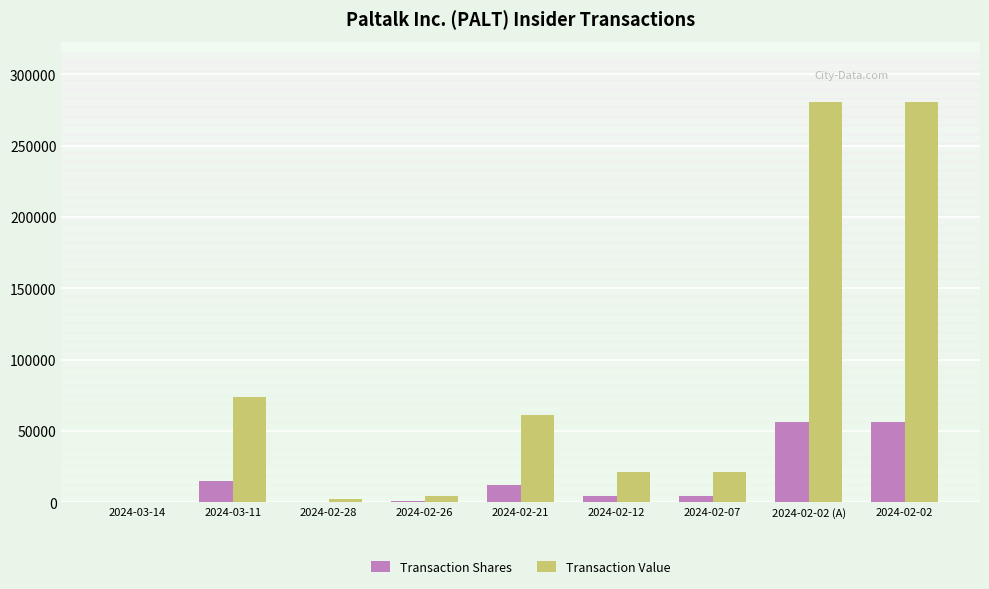

At which label is Transaction Value closest to 140438?

2024-03-11